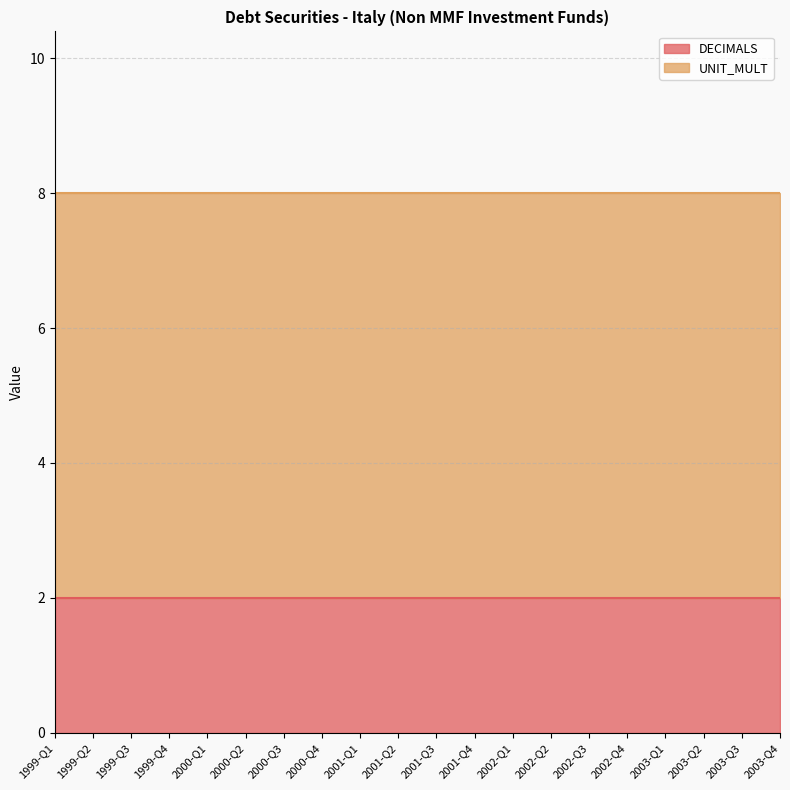

True or false: UNIT_MULT has more than 1 points higher than both neighbors.

False